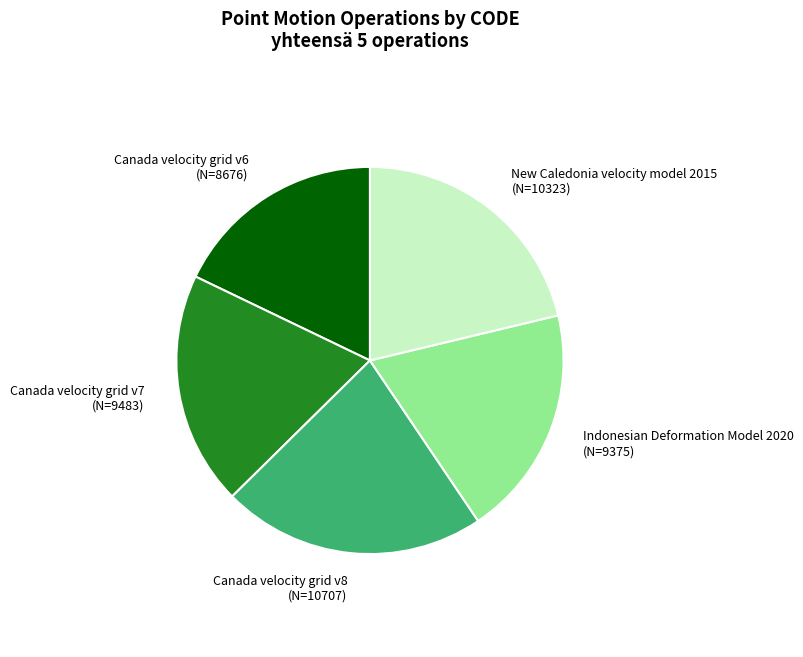

Which has a higher value, Indonesian Deformation Model 2020 or Canada velocity grid v8?

Canada velocity grid v8